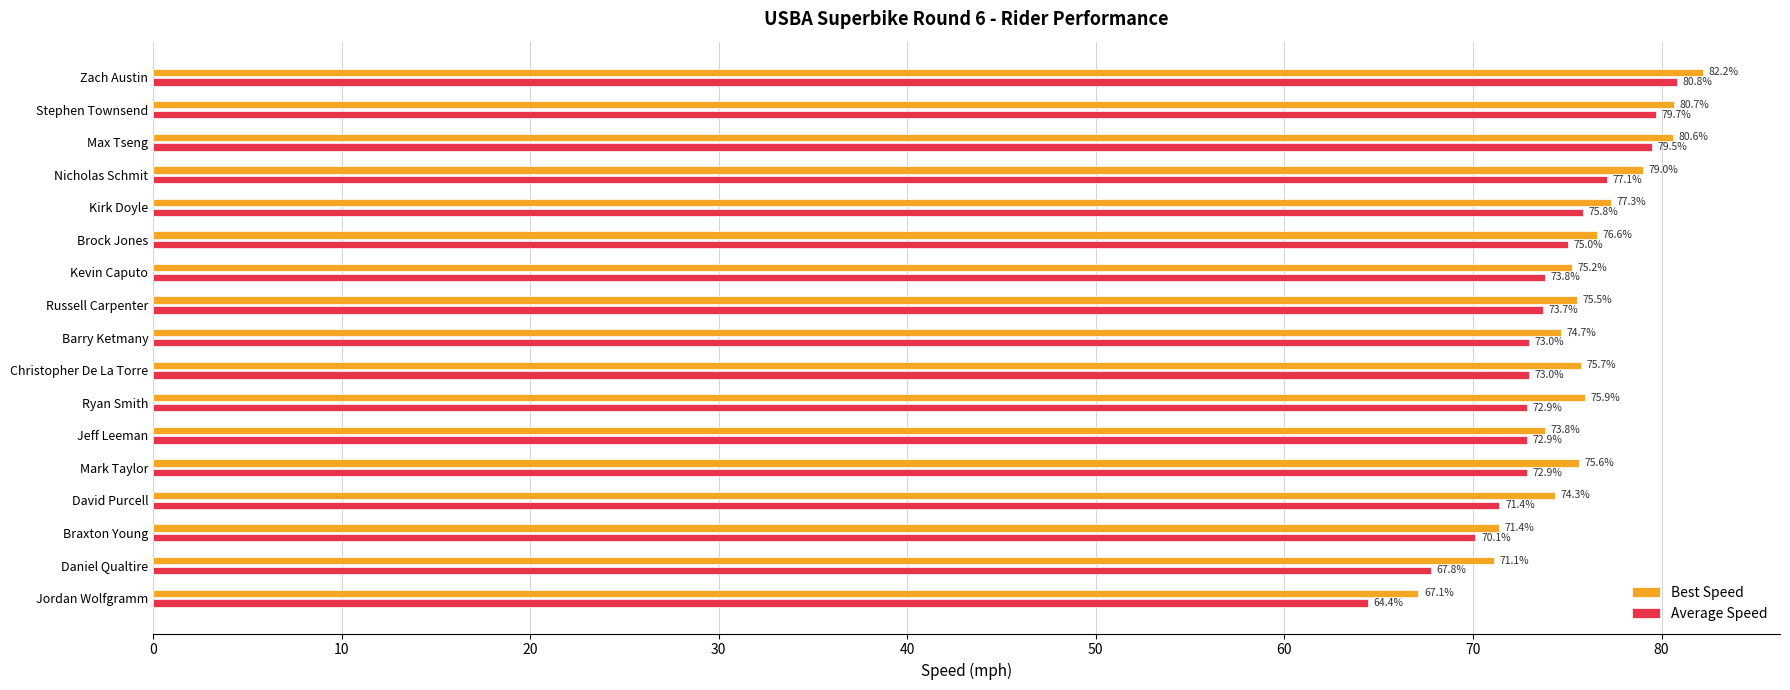

Which category has the lowest value in the Average Speed series?

Jordan Wolfgramm